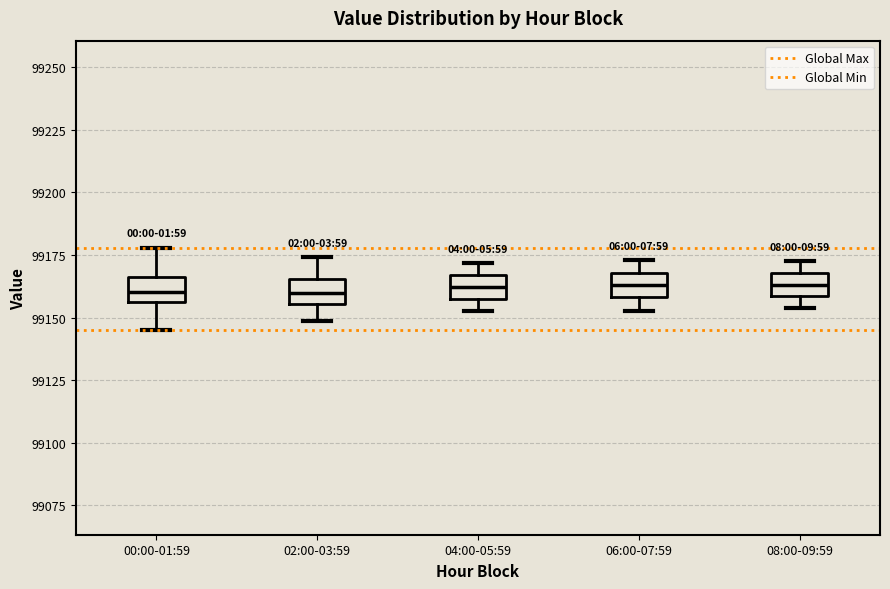

Reading left to right, transcribe this box plot: for each box, give where its median line is, the range the box spans, and where its two whiskers end, as read against the y-axis. The values are not printed on the chart, so give them approximately, as read against the axis.

00:00-01:59: median 99160, box 99155 to 99165, whiskers 99145 to 99180
02:00-03:59: median 99160, box 99155 to 99165, whiskers 99150 to 99175
04:00-05:59: median 99160, box 99155 to 99165, whiskers 99155 (just below the box's lower edge) to 99170
06:00-07:59: median 99165, box 99160 to 99170, whiskers 99155 to 99175
08:00-09:59: median 99165, box 99160 to 99170, whiskers 99155 to 99175